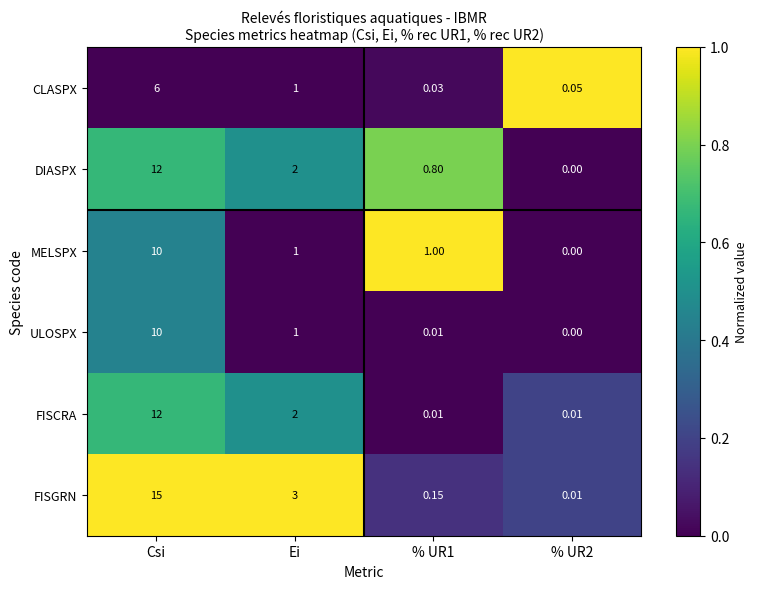

Between % UR1 and % UR2, which series saw the biggest shift?

MELSPX